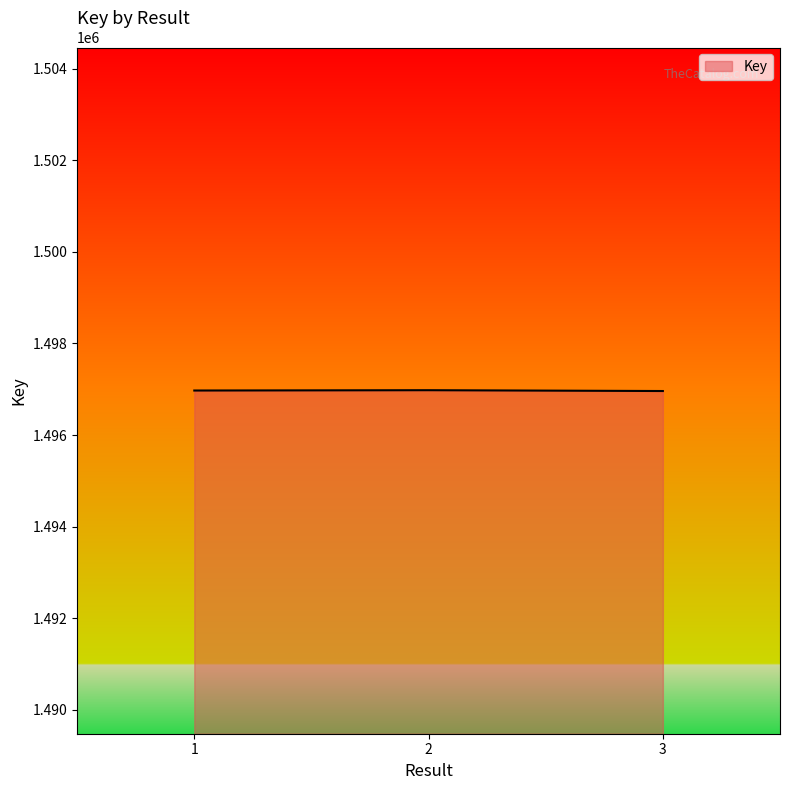

What is the maximum value shown in the chart?

1496979